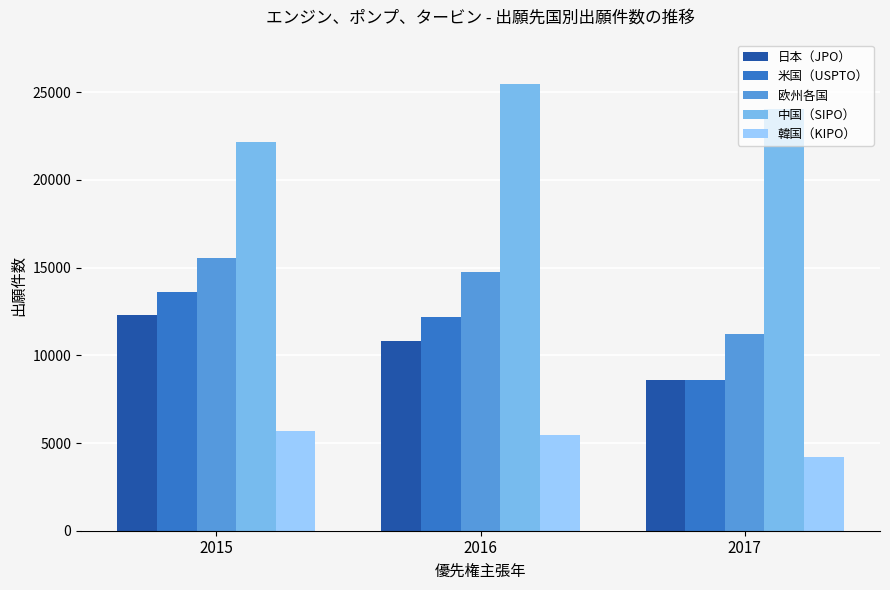

Reading left to right, extract all data points from this chart.

日本（JPO）: 12316	10796	8583
米国（USPTO）: 13621	12158	8611
欧州各国: 15578	14777	11219
中国（SIPO）: 22154	25468	24022
韓国（KIPO）: 5702	5485	4177